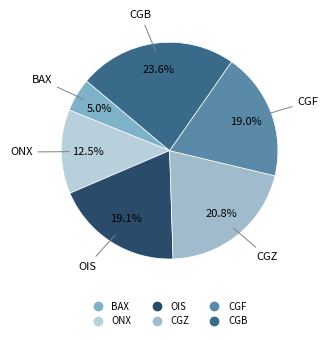

To the nearest percent, what portion does BAX represent?

5%